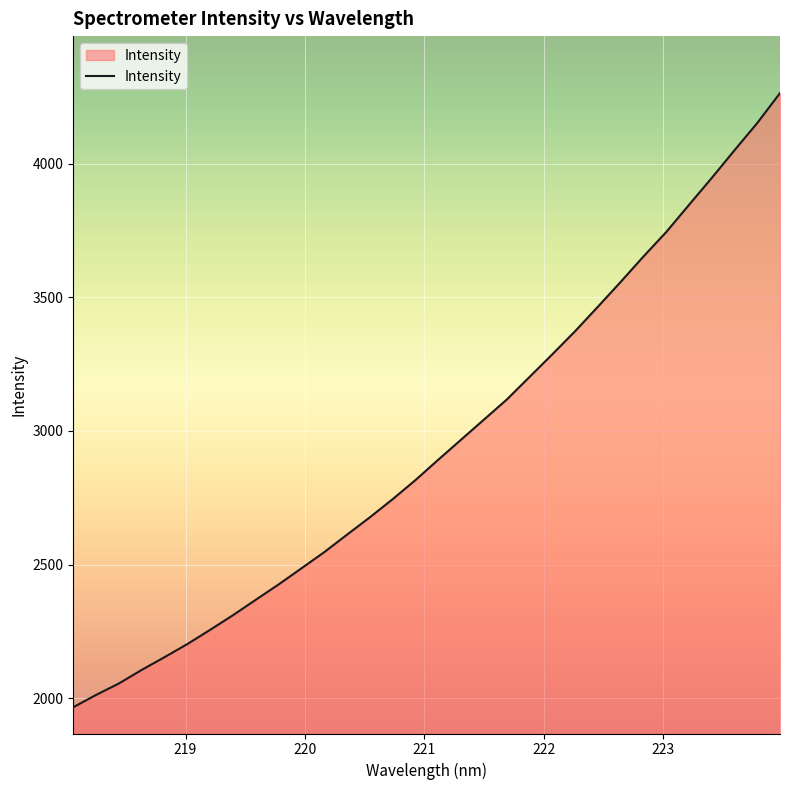

What is the sum of all values?

94289.6